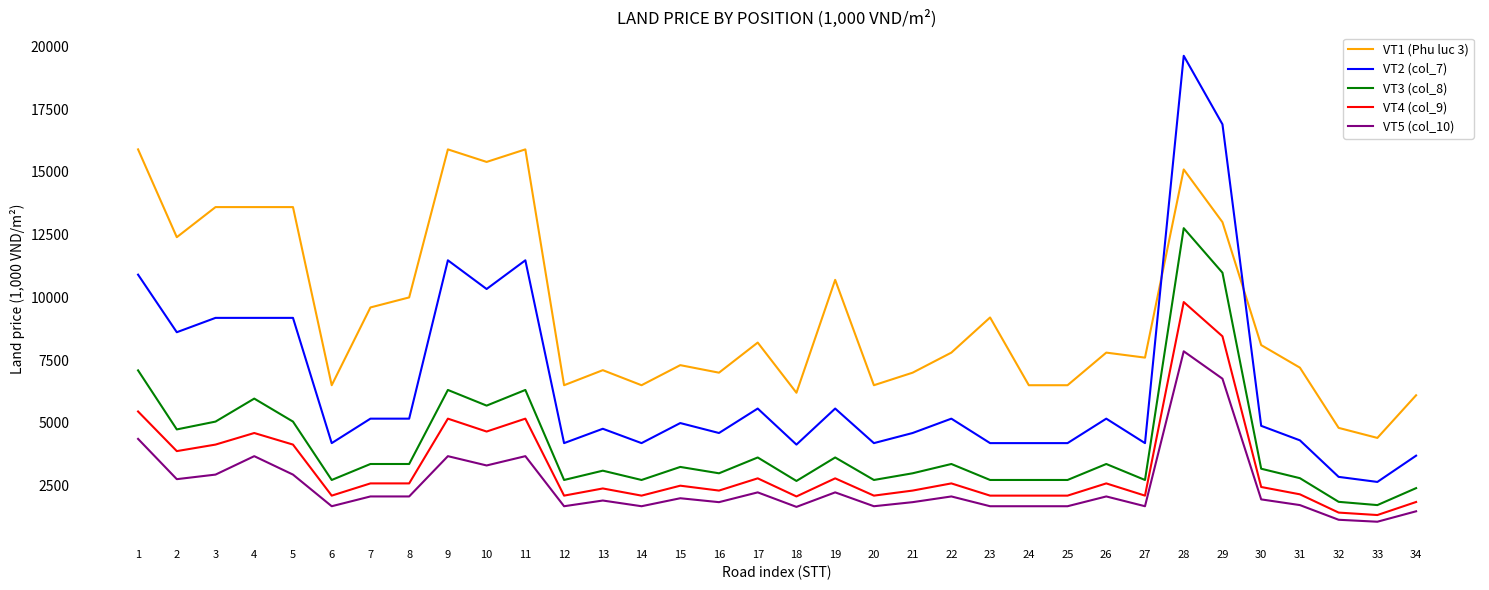

What is the difference between the highest and lowest values at 9?

12227.5